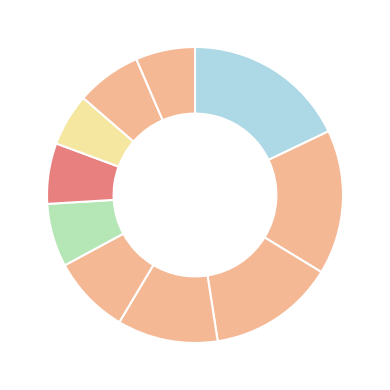

Count the number of slices in the pie.

10